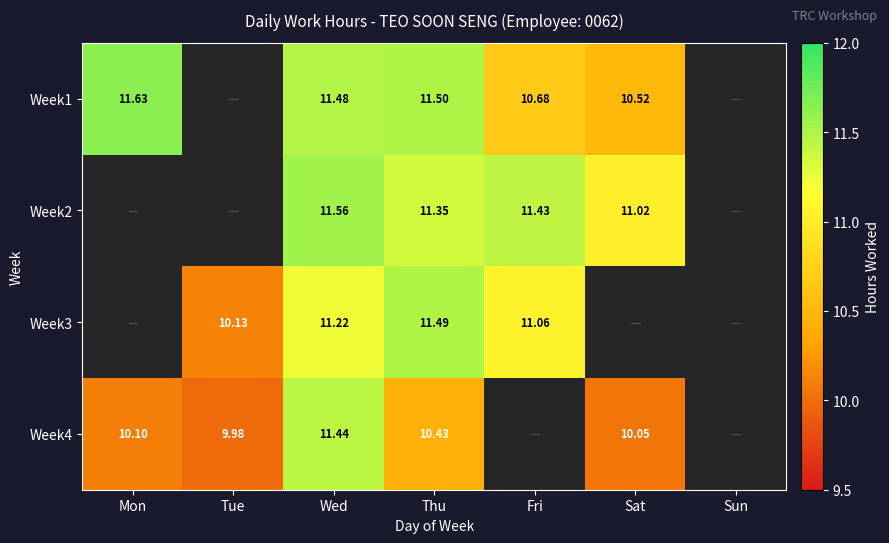

Is the value of Week1 at Fri greater than the value of Week4 at Mon?

Yes